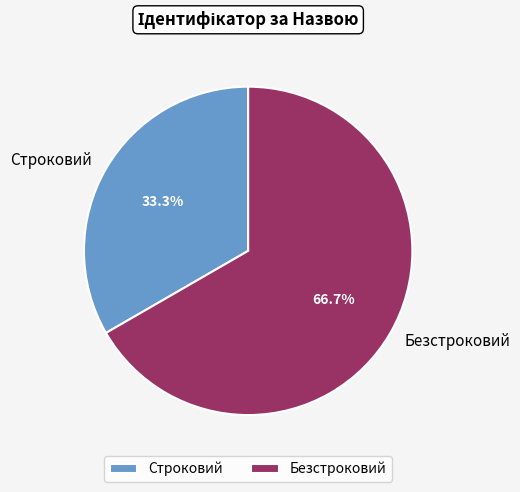

What is the smallest slice in the pie chart?

Строковий